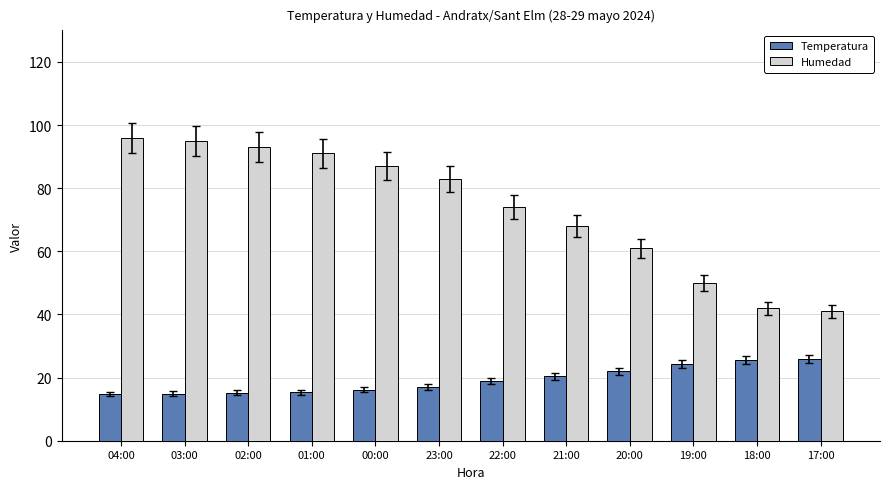

What are all the series names shown in the legend?

Temperatura, Humedad